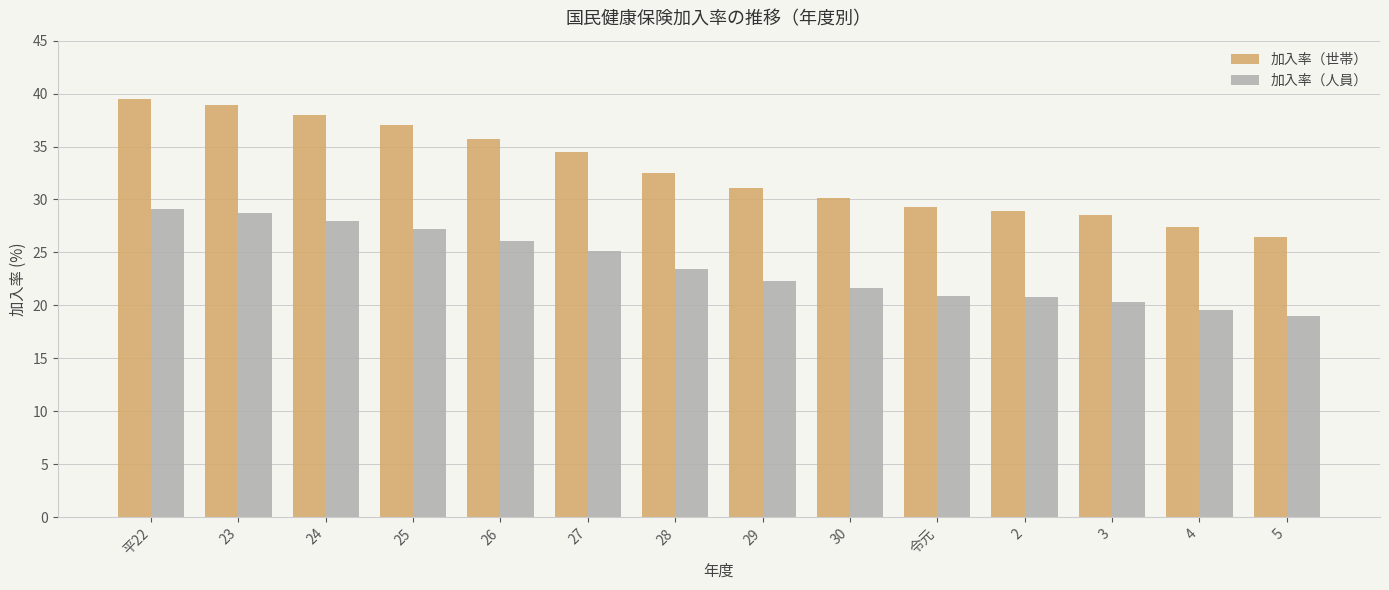

Is the value of 加入率（人員） at 23 greater than the value of 加入率（世帯） at 令元?

No